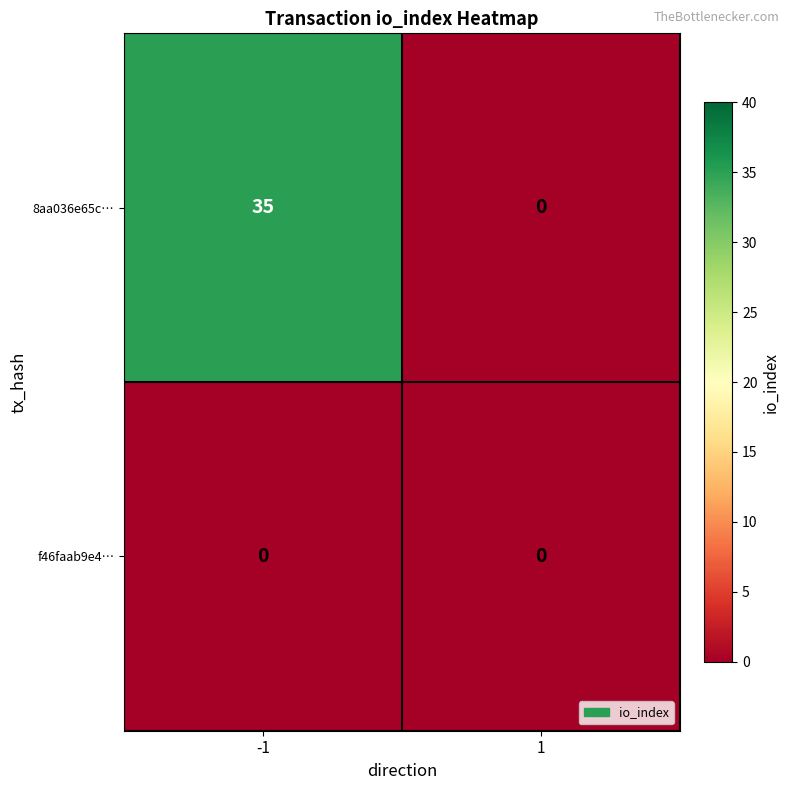

Read the 8aa036e65c… value at -1, to the nearest 5.

35